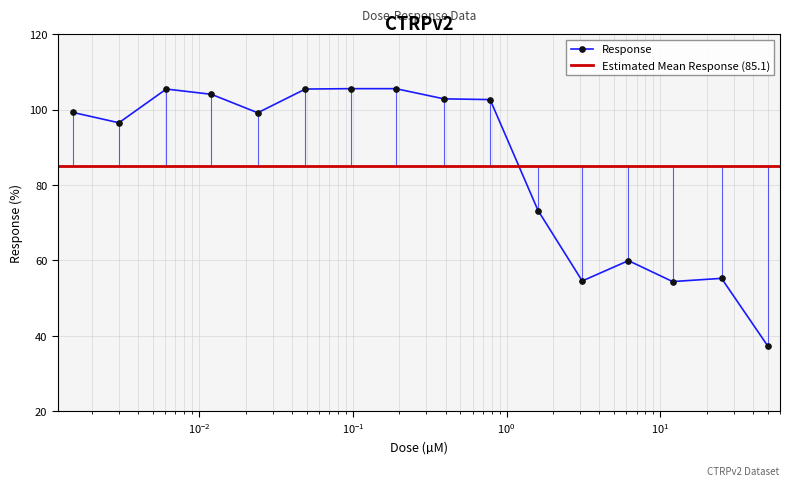

True or false: the data shows 102.9 at 0.39.

True